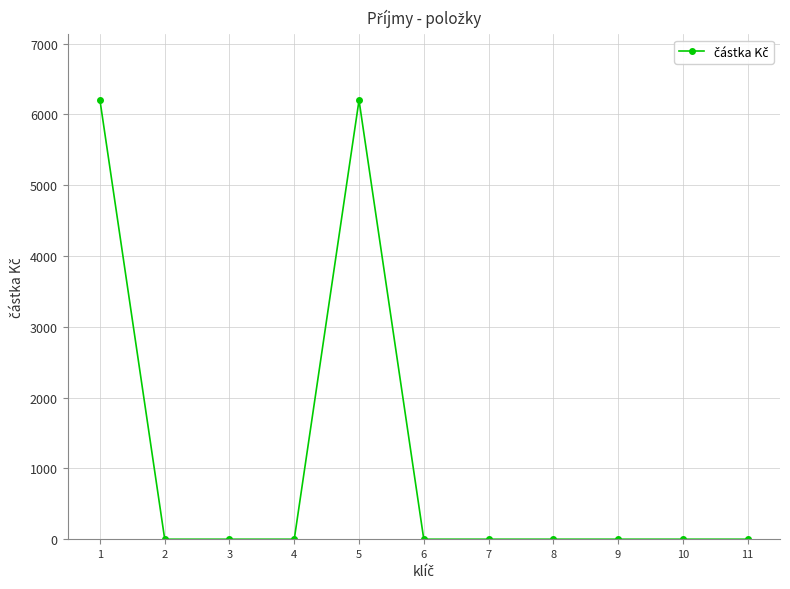

What is the greatest value displayed?

6200